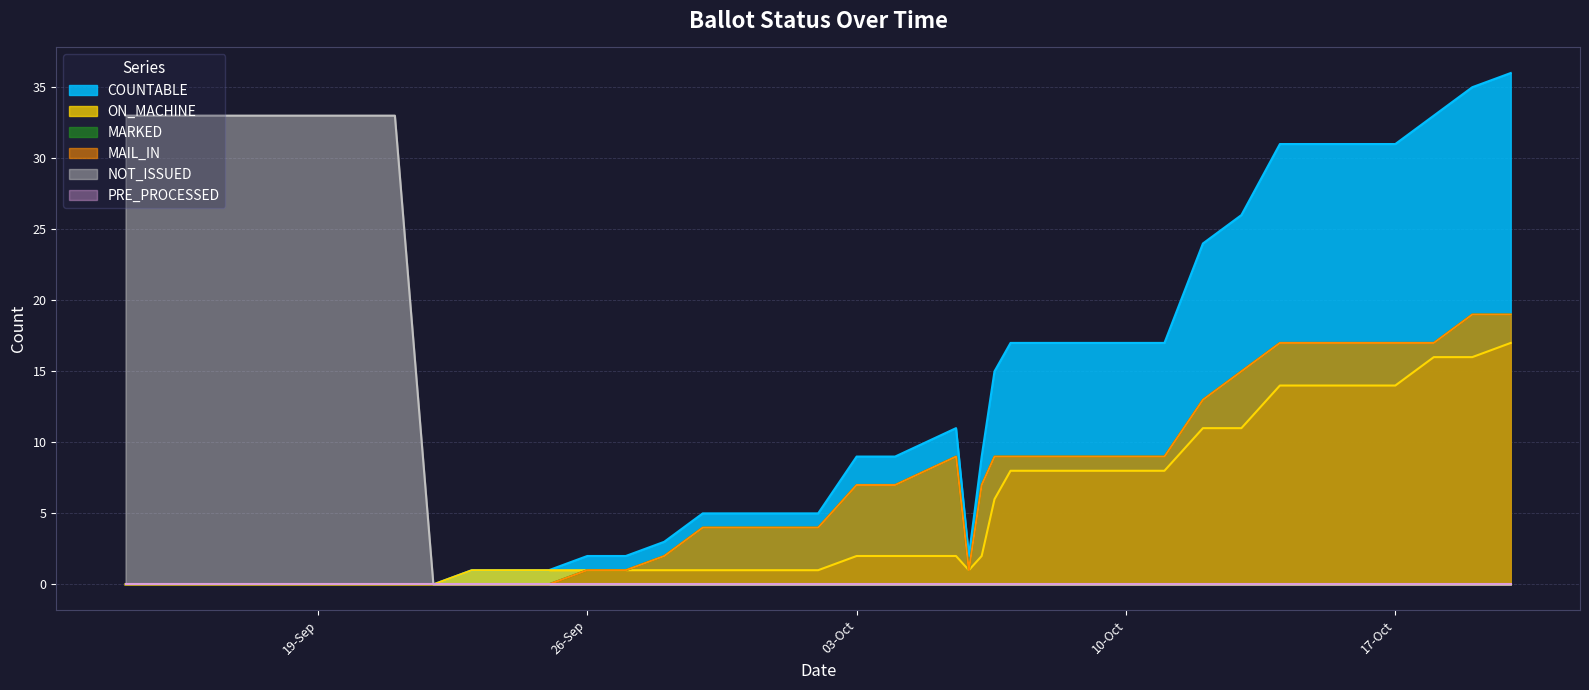

How many positive values does the MAIL_IN series have?

26